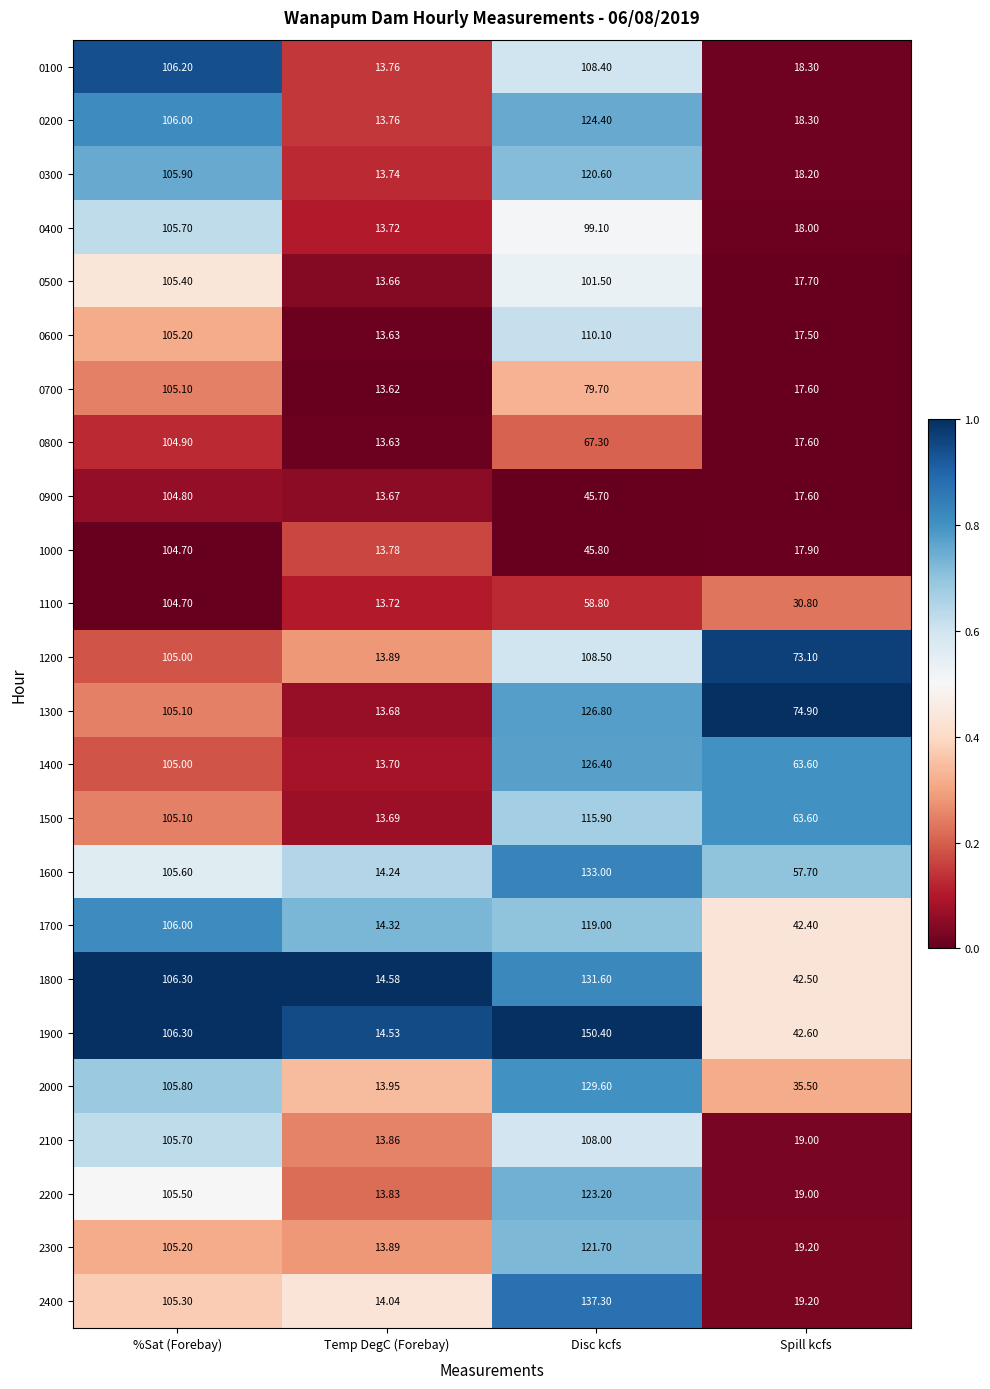

Which series has the widest spread of values?

1900